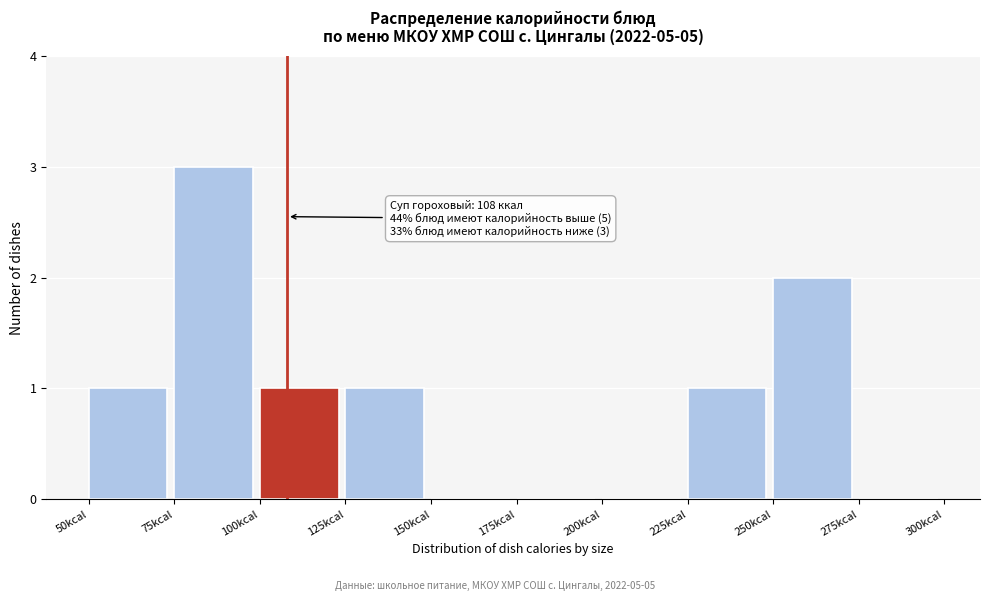

Over which range of the x-axis is the bar tallest?

75 to 100